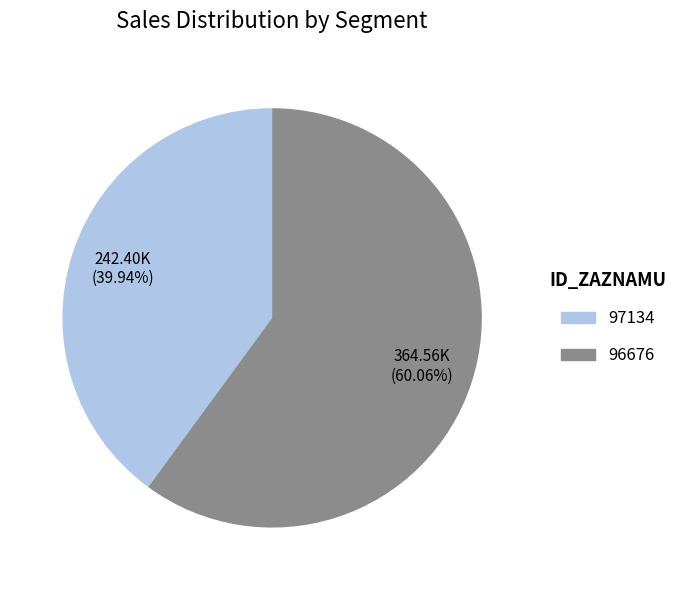

Is it true that 96676 is 55% of the pie?

False